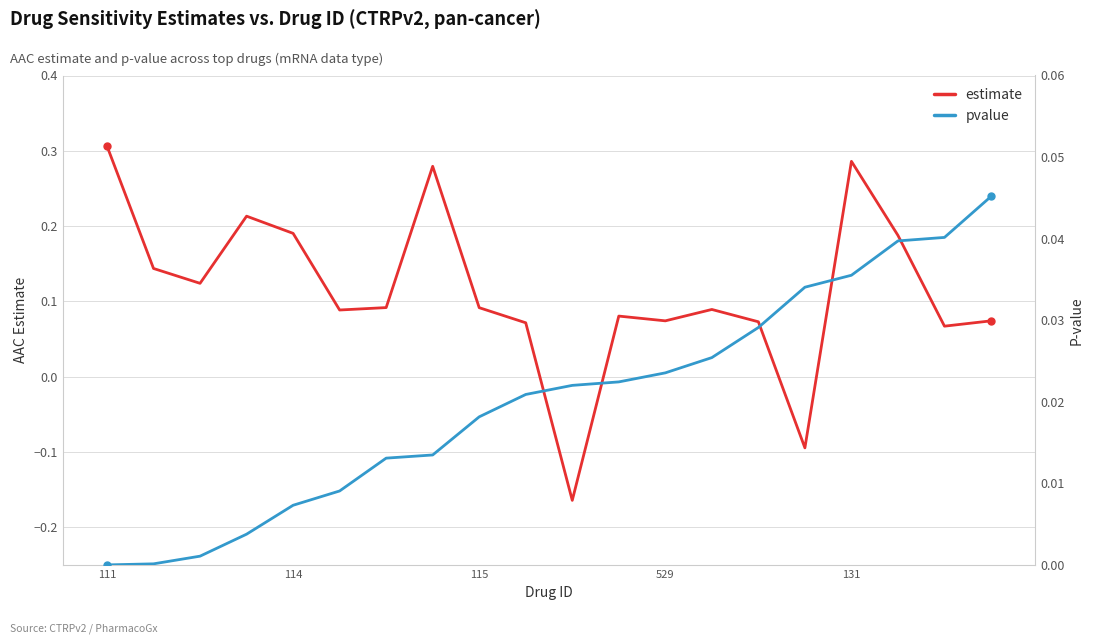

What is the approximate value of estimate at 19?

0.1